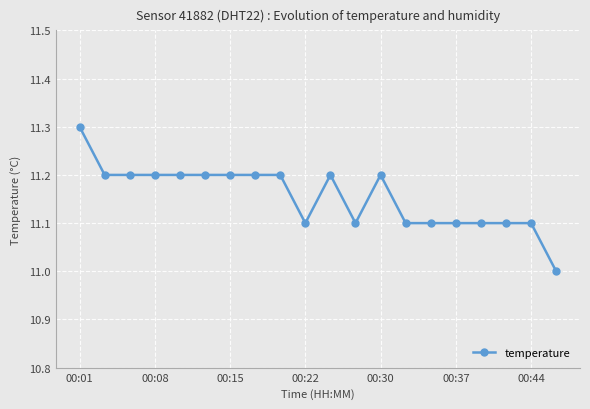

What is the average value?

11.2